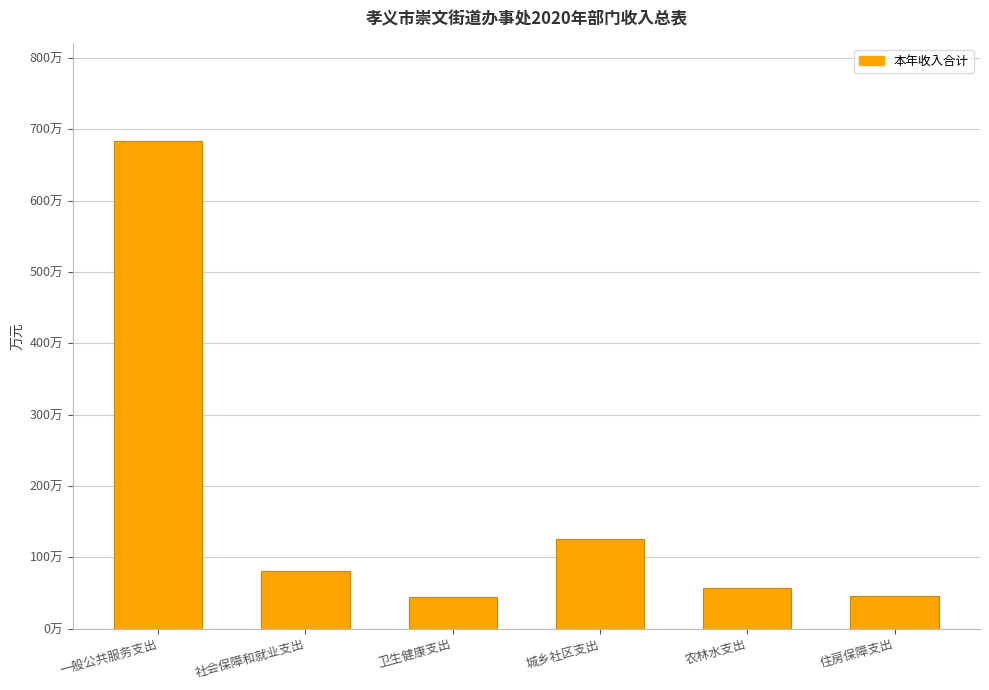

List the labels in order of value, smallest first.

卫生健康支出, 住房保障支出, 农林水支出, 社会保障和就业支出, 城乡社区支出, 一般公共服务支出